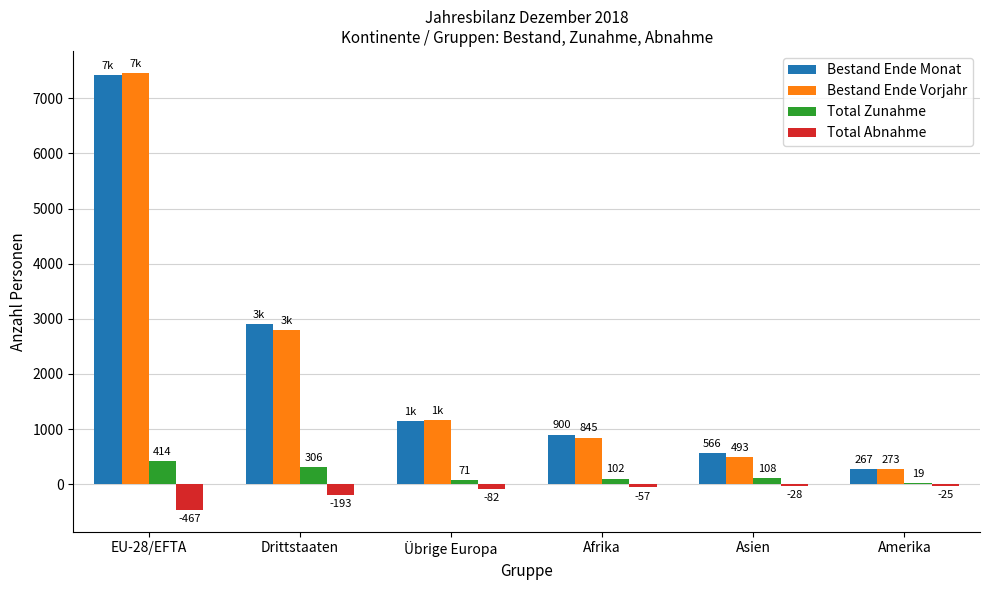

Reading left to right, what are all the values shown in this chart?

Bestand Ende Monat: EU-28/EFTA=7418	Drittstaaten=2899	Übrige Europa=1147	Afrika=900	Asien=566	Amerika=267
Bestand Ende Vorjahr: EU-28/EFTA=7463	Drittstaaten=2791	Übrige Europa=1166	Afrika=845	Asien=493	Amerika=273
Total Zunahme: EU-28/EFTA=414	Drittstaaten=306	Übrige Europa=71	Afrika=102	Asien=108	Amerika=19
Total Abnahme: EU-28/EFTA=-467	Drittstaaten=-193	Übrige Europa=-82	Afrika=-57	Asien=-28	Amerika=-25